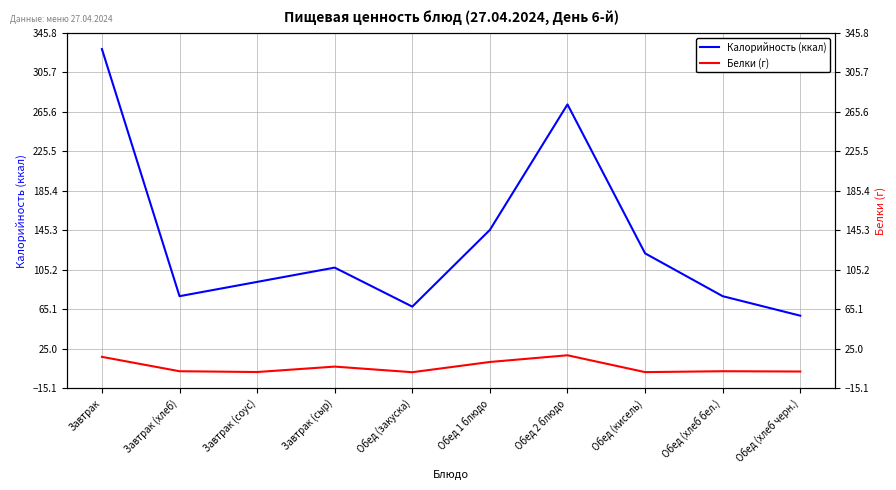

The Калорийность (ккал) series shows 273.2 at Обед 2 блюдо. True or false?

True